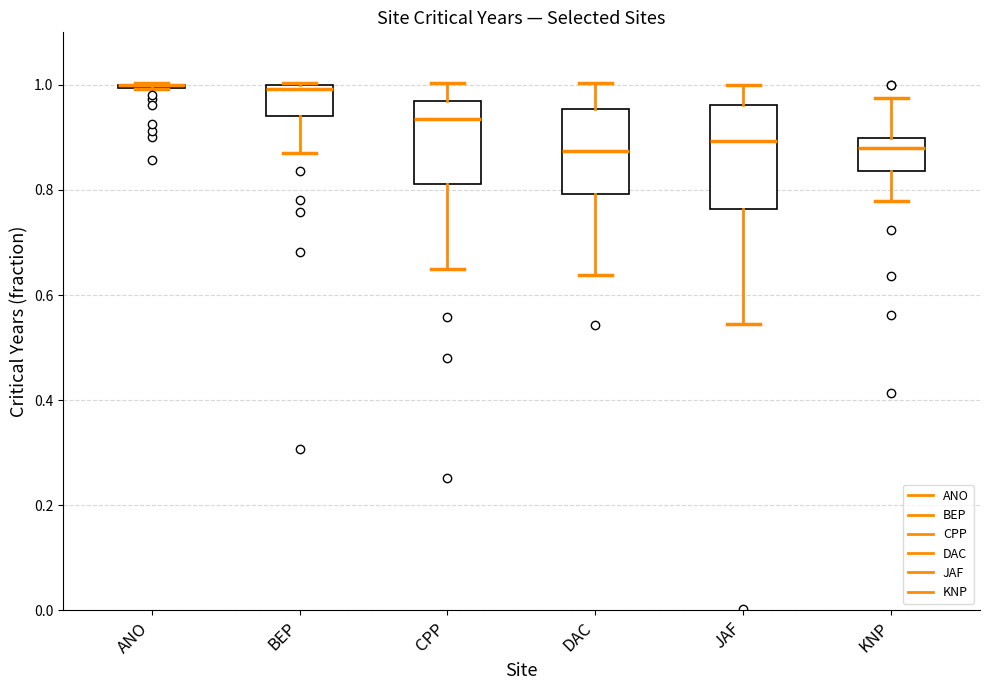

Reading left to right, transcribe this box plot: for each box, give where its median line is, the range the box spans, and where its two whiskers end, as read against the y-axis. The values are not printed on the chart, so give them approximately, as read against the axis.

ANO: box collapsed to a line at 1.00, whiskers 1.00 to 1.00
BEP: median 1.00 (just below the box's upper edge), box 0.94 to 1.00, whiskers 0.88 to 1.00
CPP: median 0.94, box 0.82 to 0.96, whiskers 0.64 to 1.00
DAC: median 0.88, box 0.80 to 0.96, whiskers 0.64 to 1.00
JAF: median 0.90, box 0.76 to 0.96, whiskers 0.54 to 1.00
KNP: median 0.88, box 0.84 to 0.90, whiskers 0.78 to 0.98